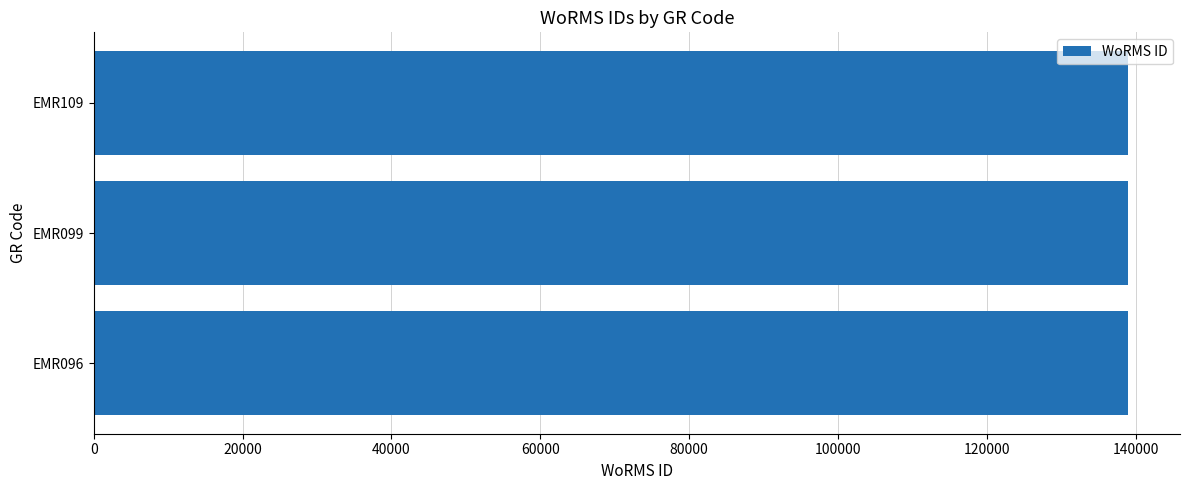

What is the sum of all values?

416995